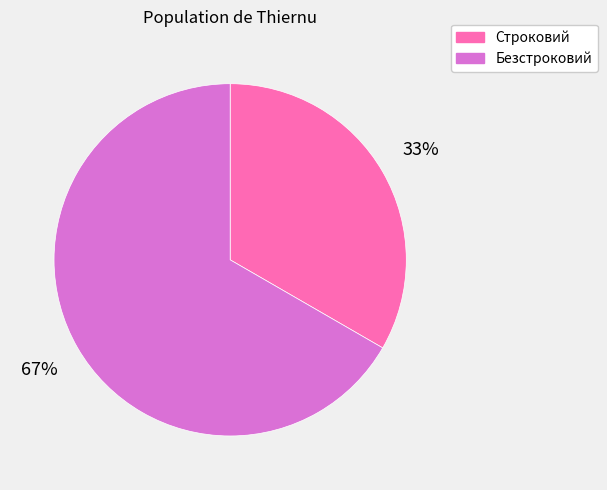

Does Безстроковий represent more than half of the total?

Yes